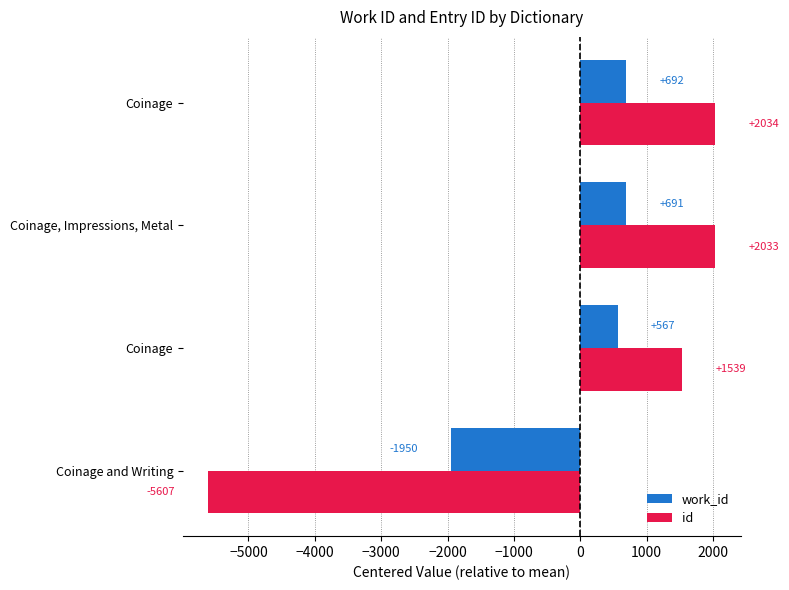

How many negative values does the work_id series have?

1